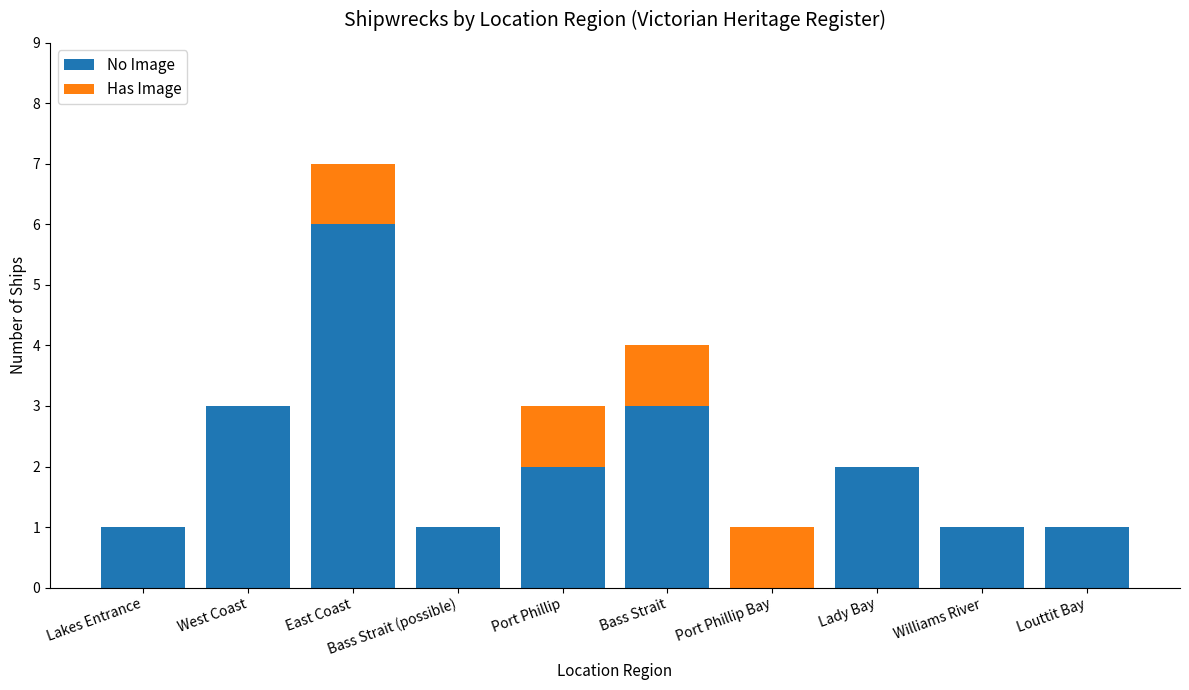

Which category has the highest value in the No Image series?

East Coast